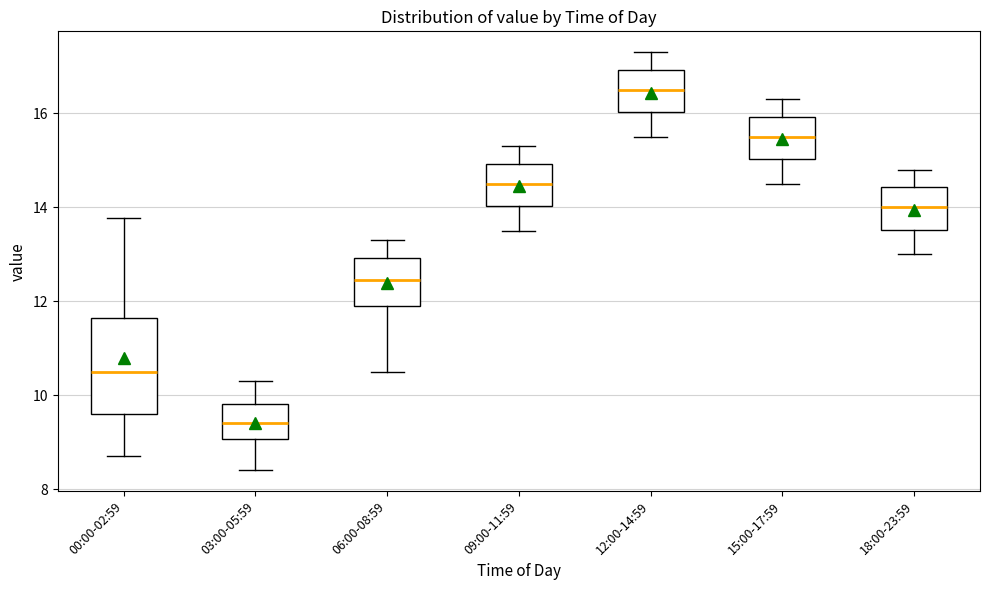

Which box's median line is the highest?

12:00-14:59